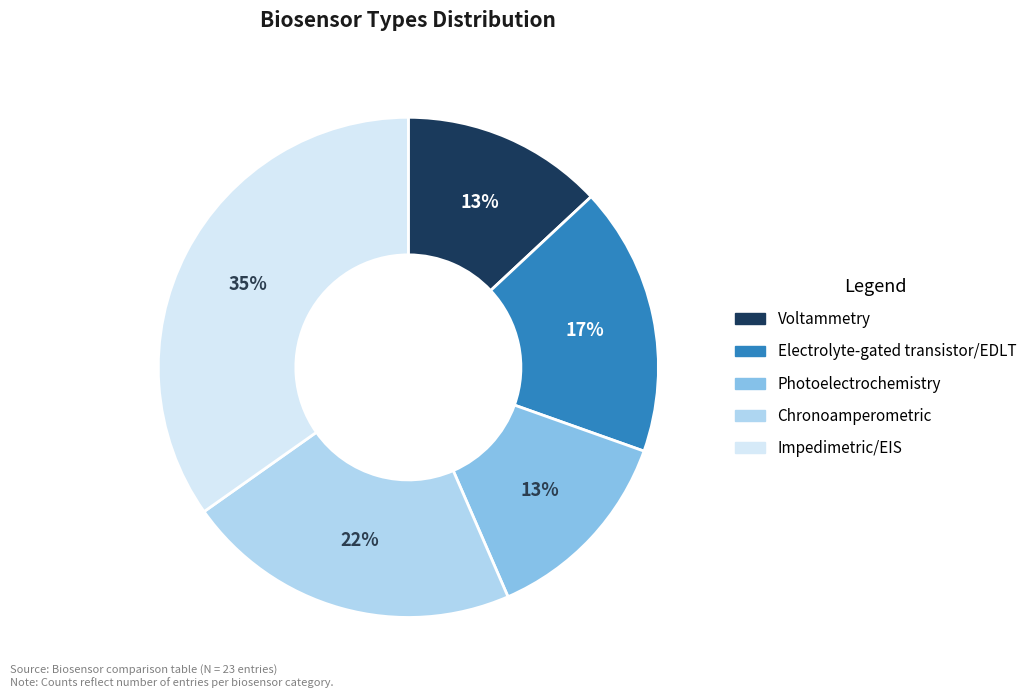

Is it true that Voltammetry is 13% of the pie?

True